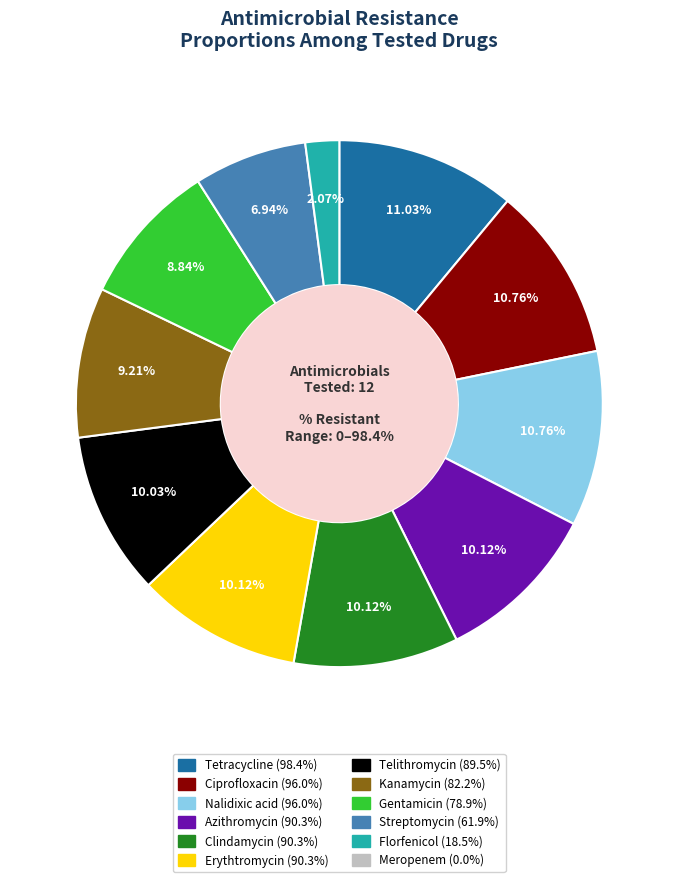

Count the number of slices in the pie.

12